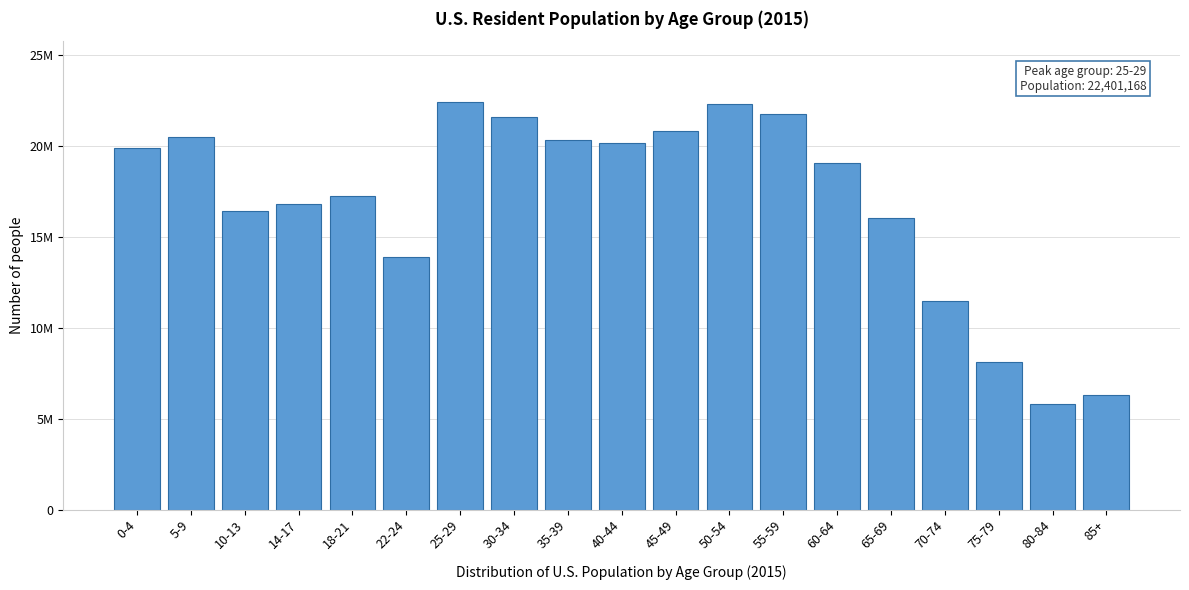

Are the bars horizontal?

No